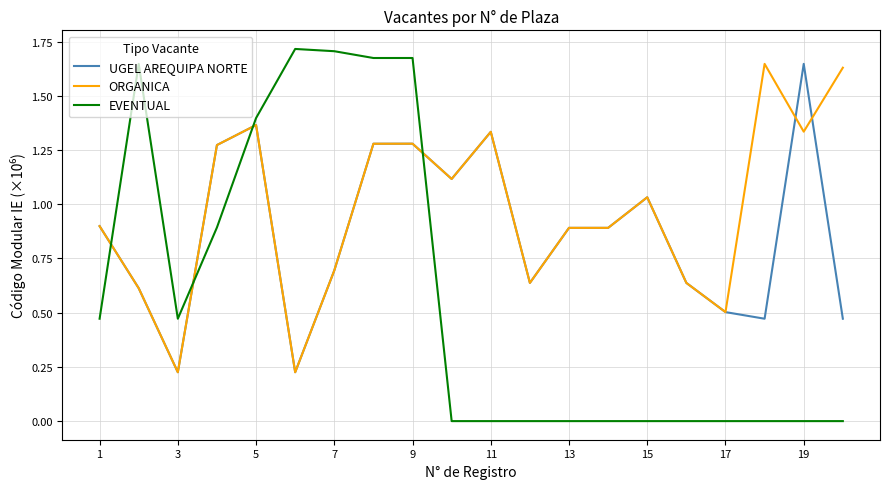

True or false: ORGANICA and EVENTUAL intersect in this chart.

True